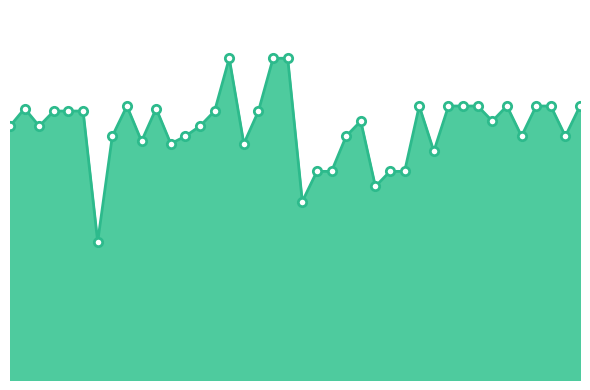

Is it true that the value at 22 is 118?

False